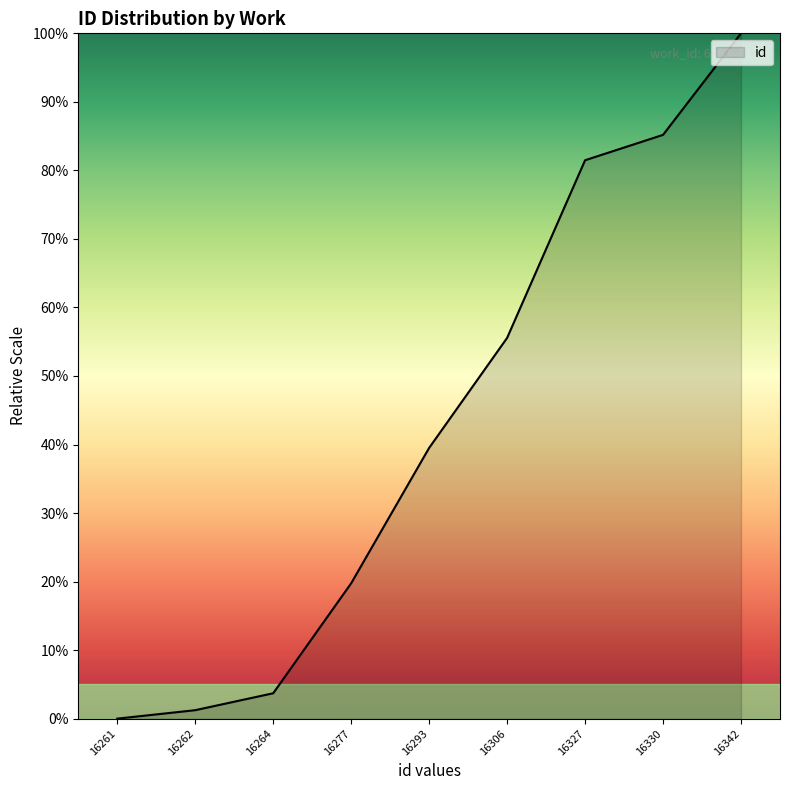

What is the difference between the maximum and minimum values?

100.0